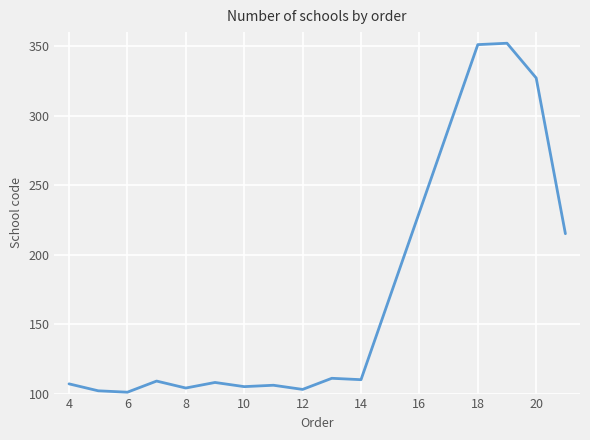

What is the difference between the maximum and minimum values?

251